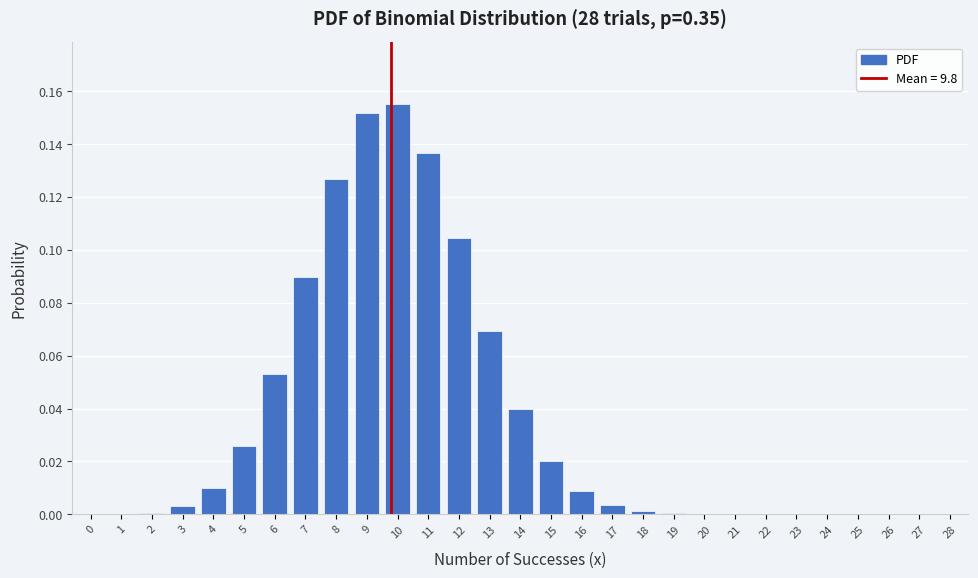

Is it true that the value at 26 is 0.0?

True